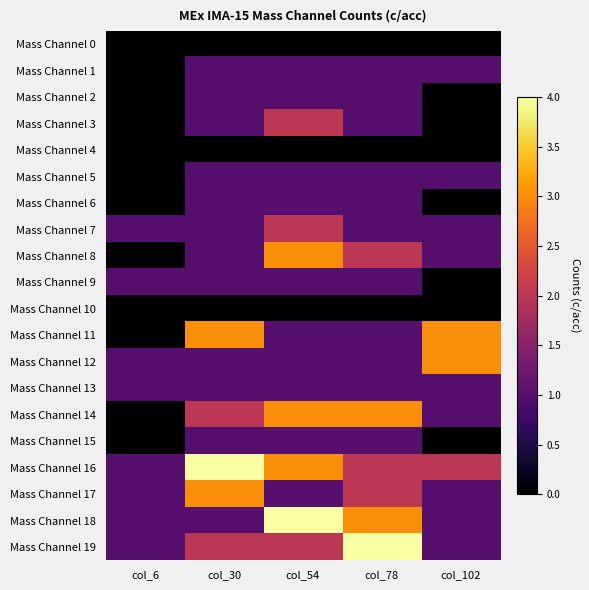

Which series changed the most between col_30 and col_102?

Mass Channel 12